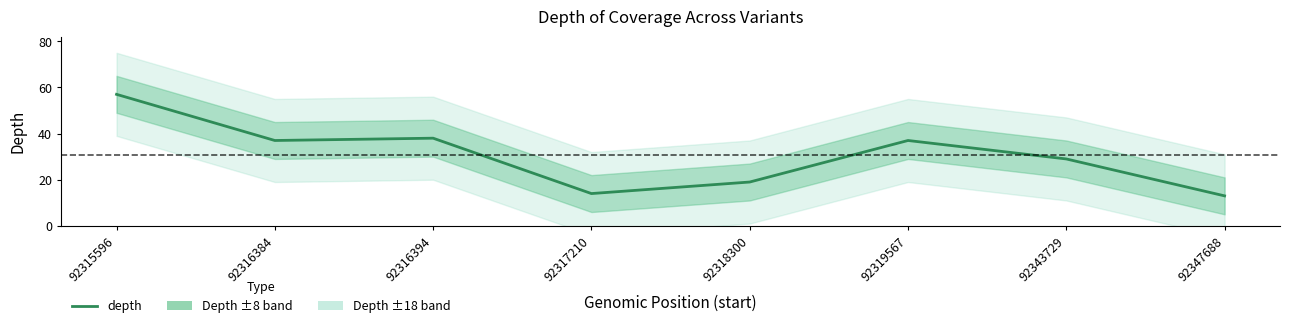

What is the greatest value displayed?

57